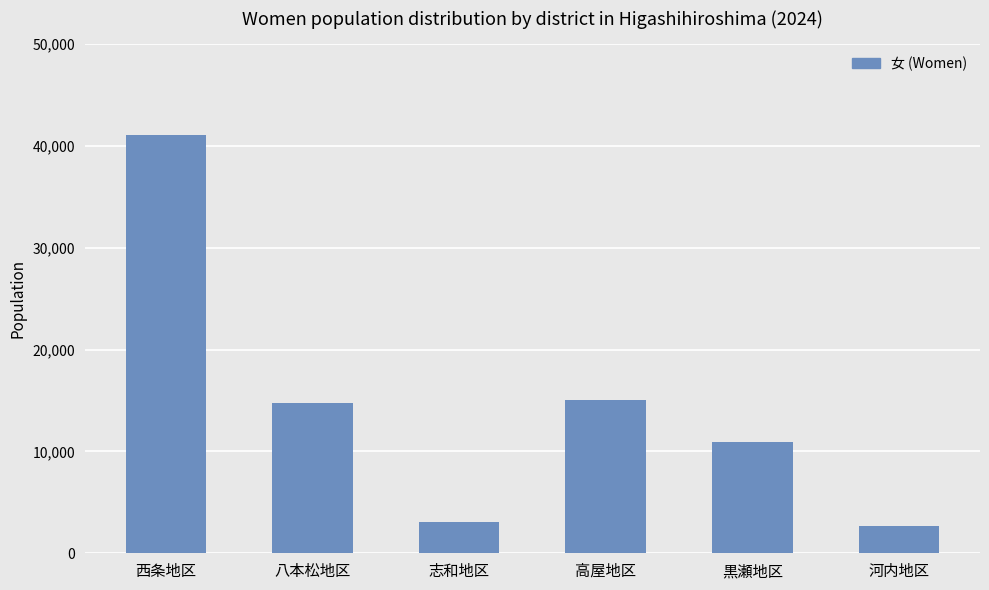

How many data points does each series have?

6